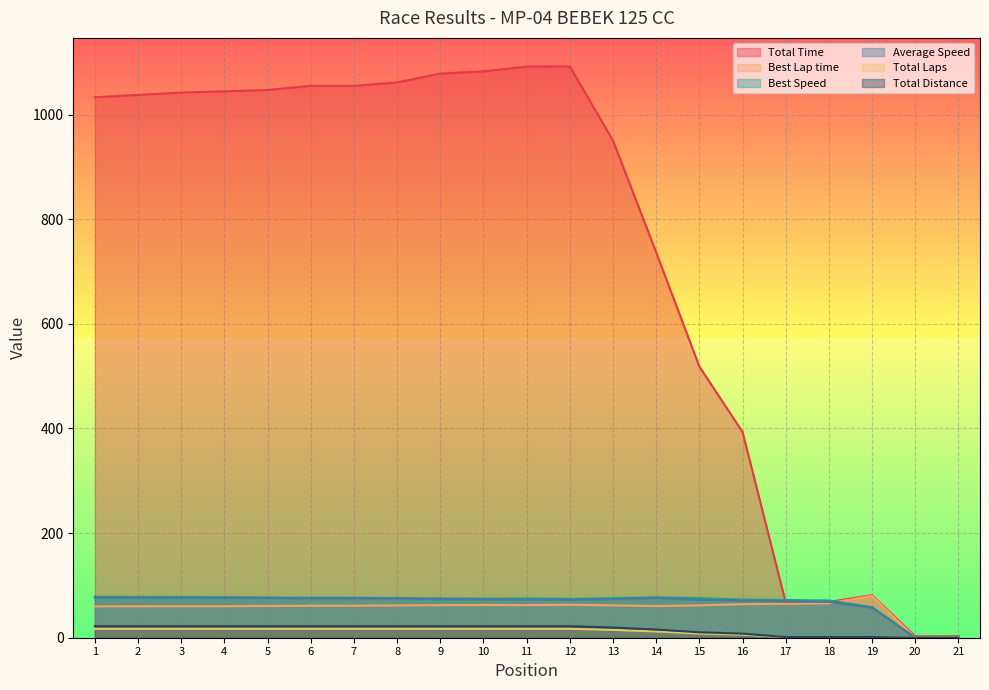

True or false: Best Lap time and Best Speed intersect in this chart.

True